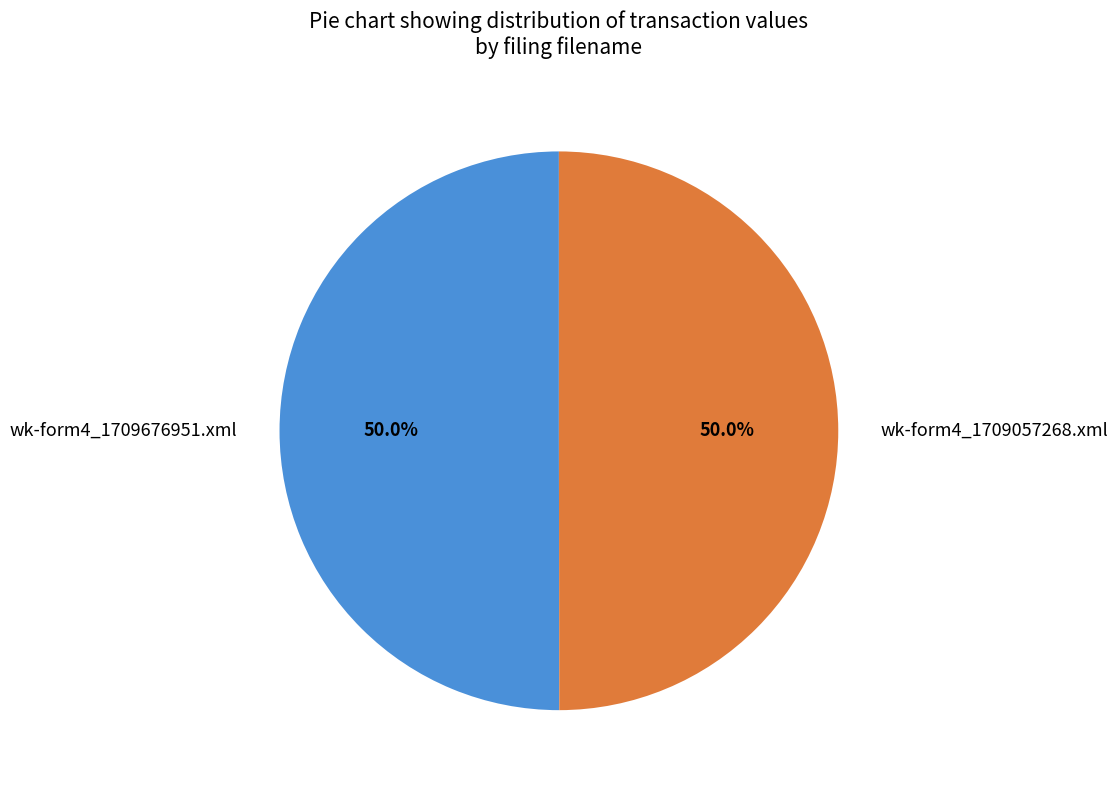

True or false: wk-form4_1709057268.xml accounts for 50% of the total.

True